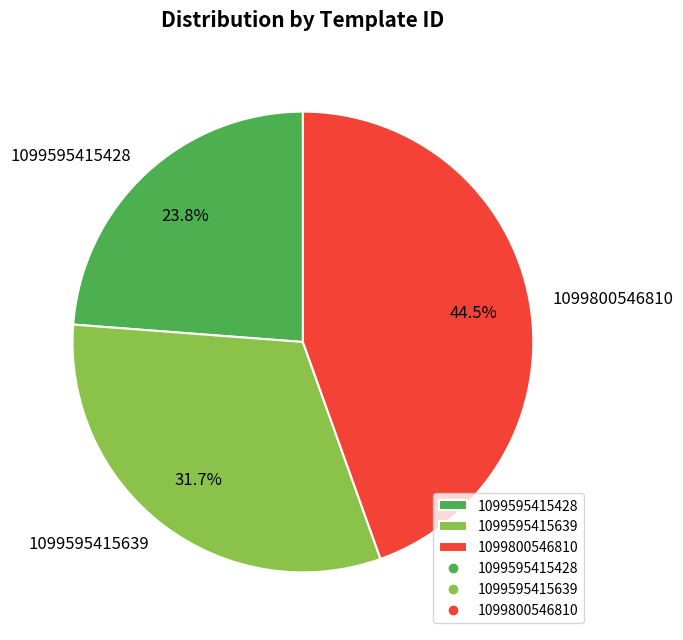

To the nearest percent, what is the difference between the largest and smallest slice percentages?

21%